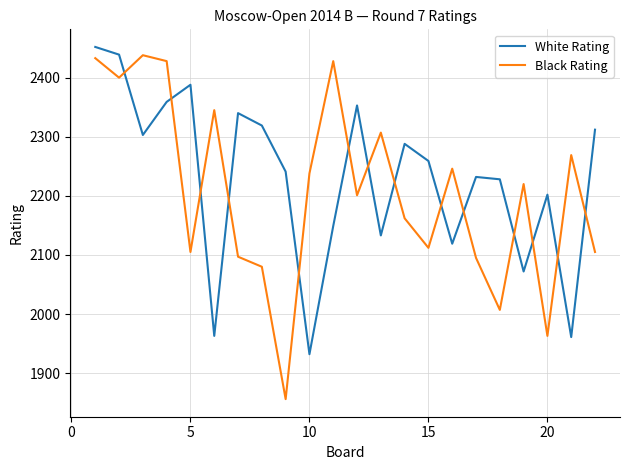

Which series has the largest range (max minus min)?

Black Rating